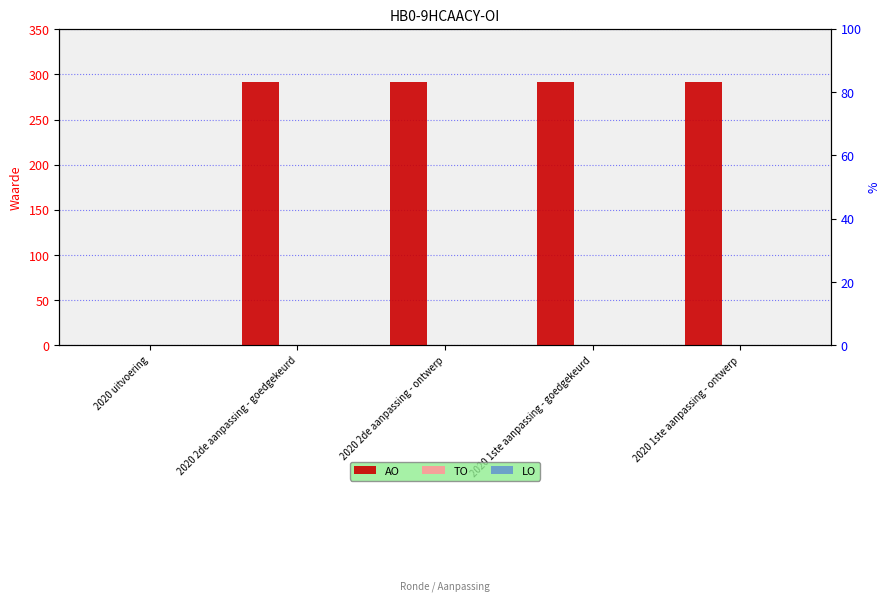

At which category is the sum across all series the highest?

2020 2de aanpassing - goedgekeurd